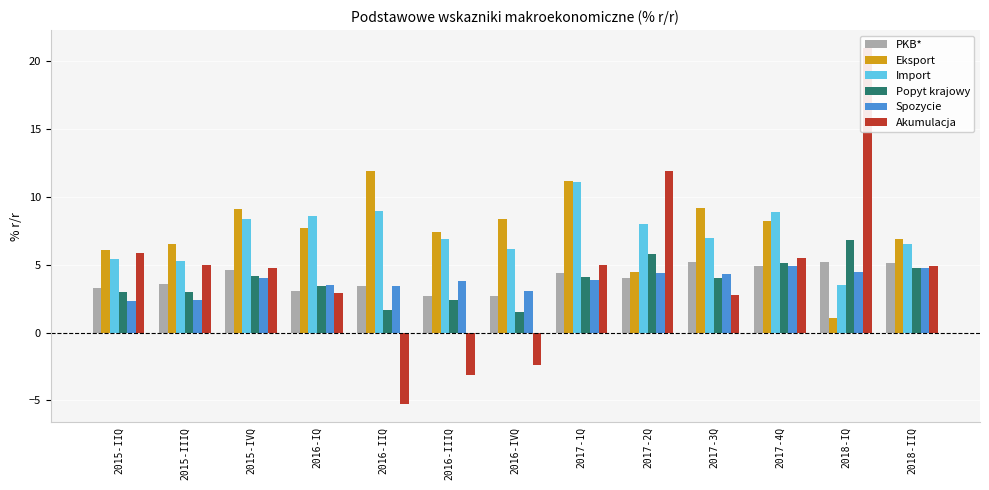

Is it true that Popyt krajowy equals 7.8 at 2017-4Q?

False